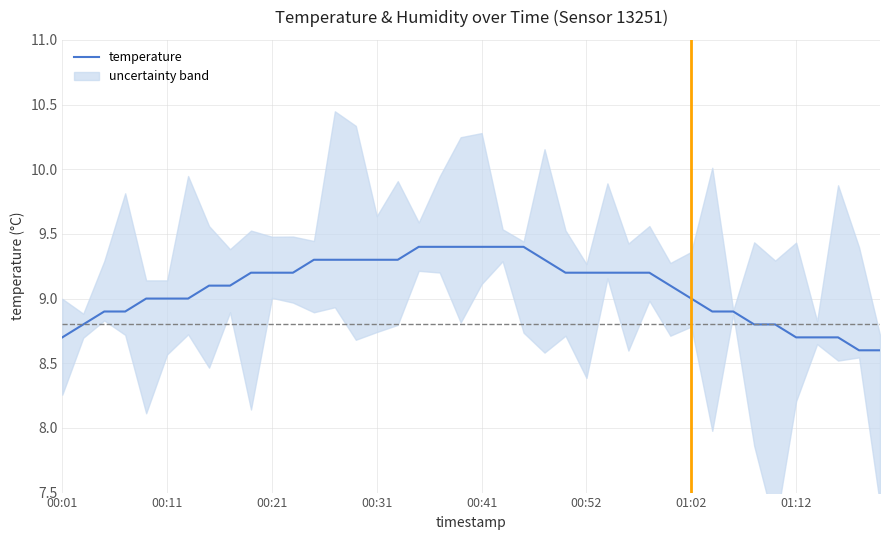

How many categories are shown in the chart?

40